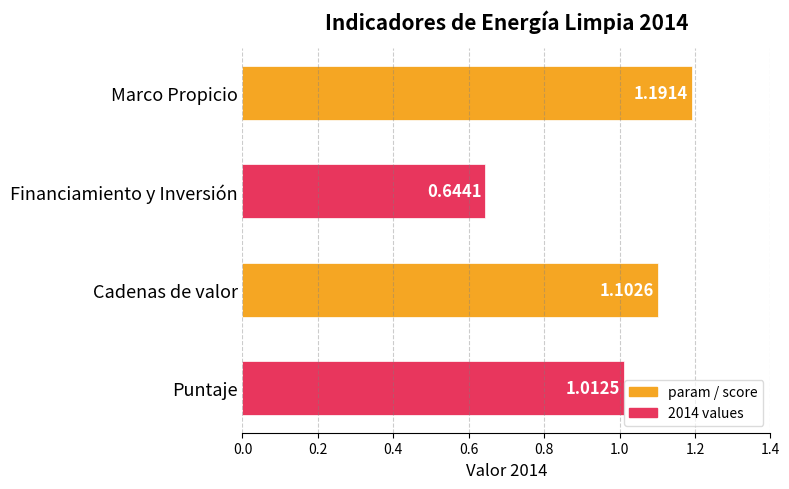

What is the difference between the maximum and minimum values?

0.5